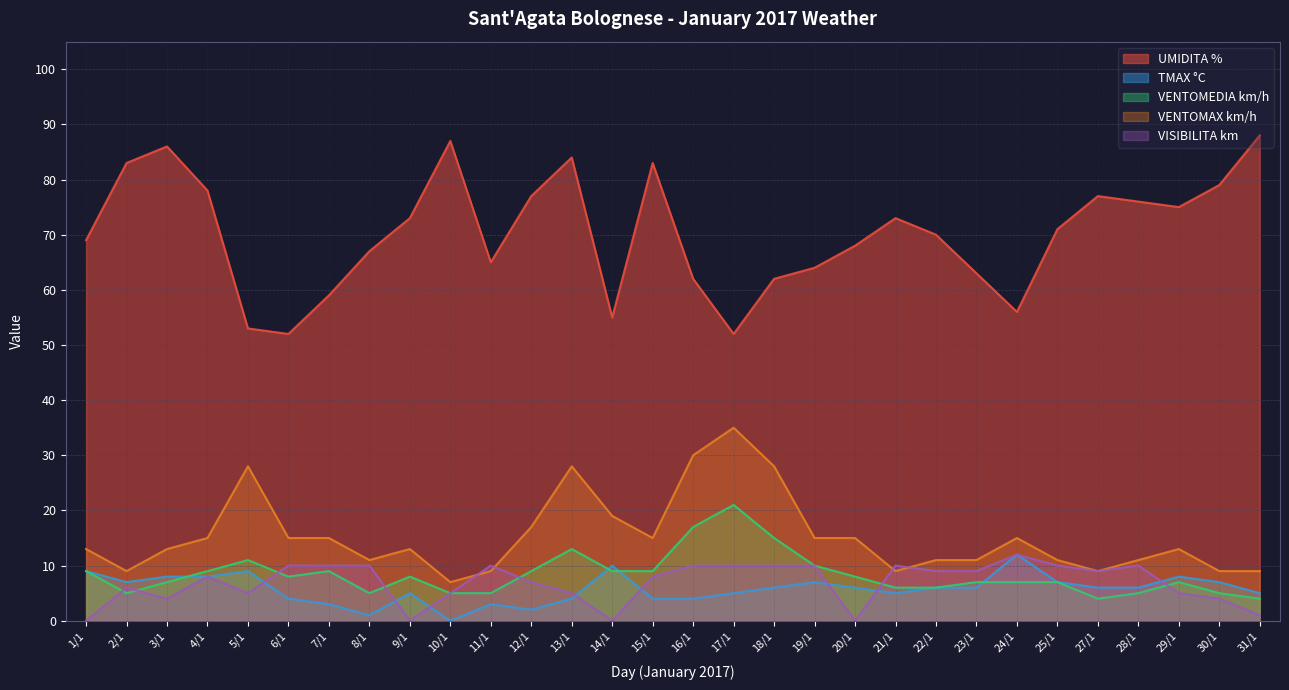

What is the maximum value shown in the chart?

88